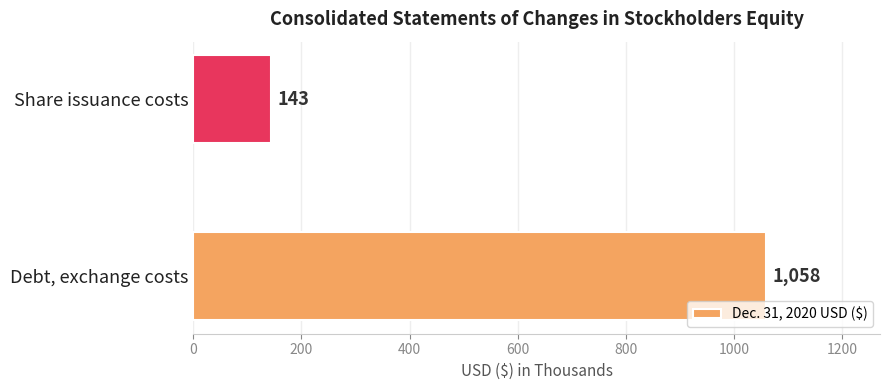

The value at Debt, exchange costs is 1405. True or false?

False